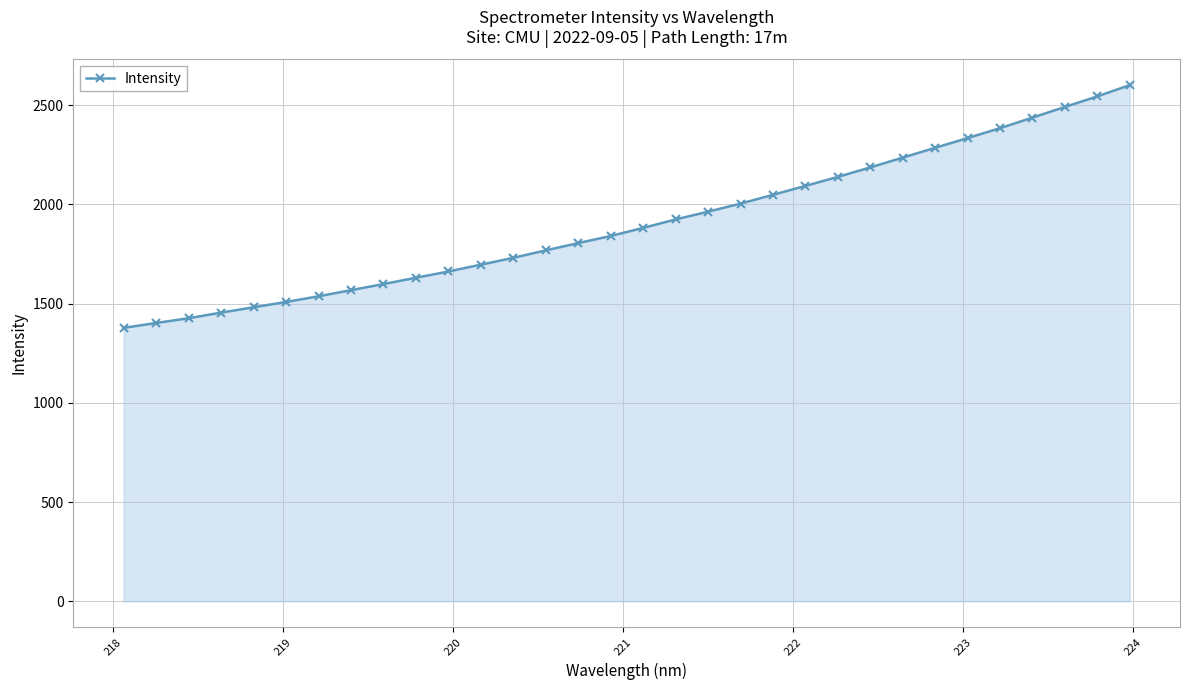

Reading left to right, transcribe all the data shown in this chart.

1377.6	1402.2	1426.1	1454.4	1481.3	1508.0	1536.6	1567.5	1598.1	1630.0	1661.5	1696.0	1730.5	1767.9	1804.6	1840.4	1881.2	1923.7	1962.9	2003.5	2047.7	2092.8	2138.0	2185.8	2235.2	2284.6	2333.5	2383.5	2436.6	2490.3	2543.3	2600.4